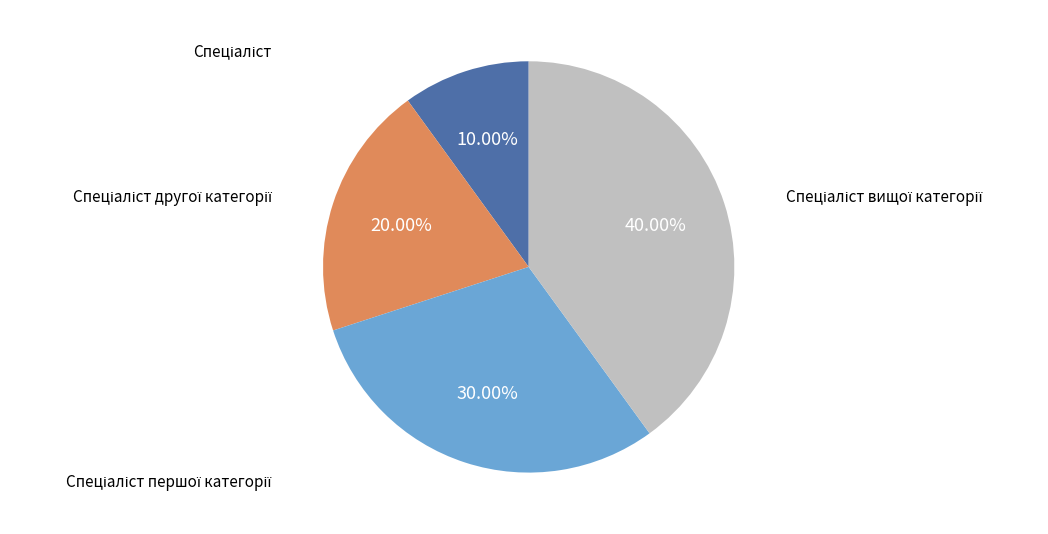

Is there any slice that represents more than half of the pie?

No